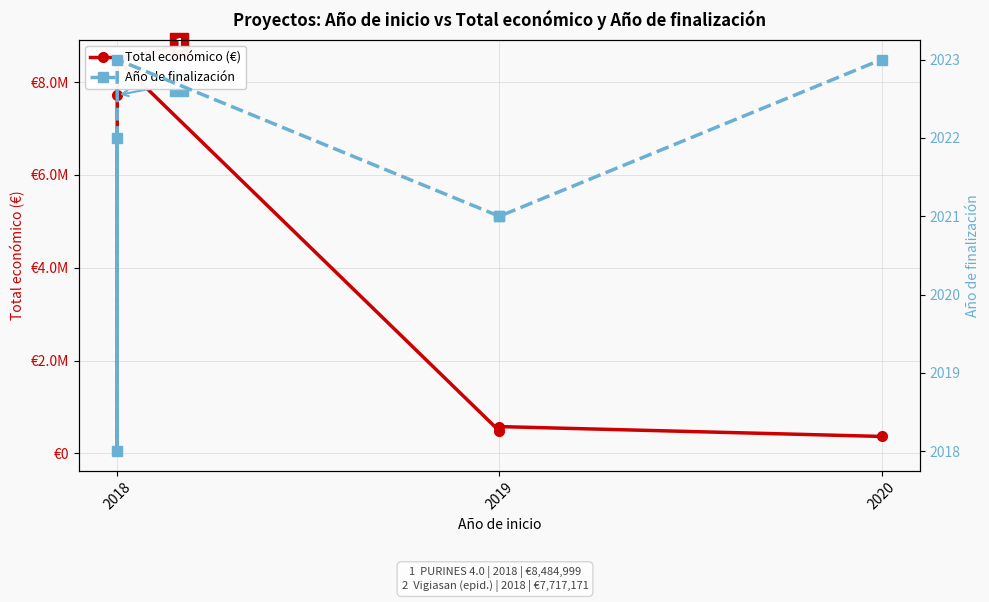

Does the chart have visible grid lines?

Yes